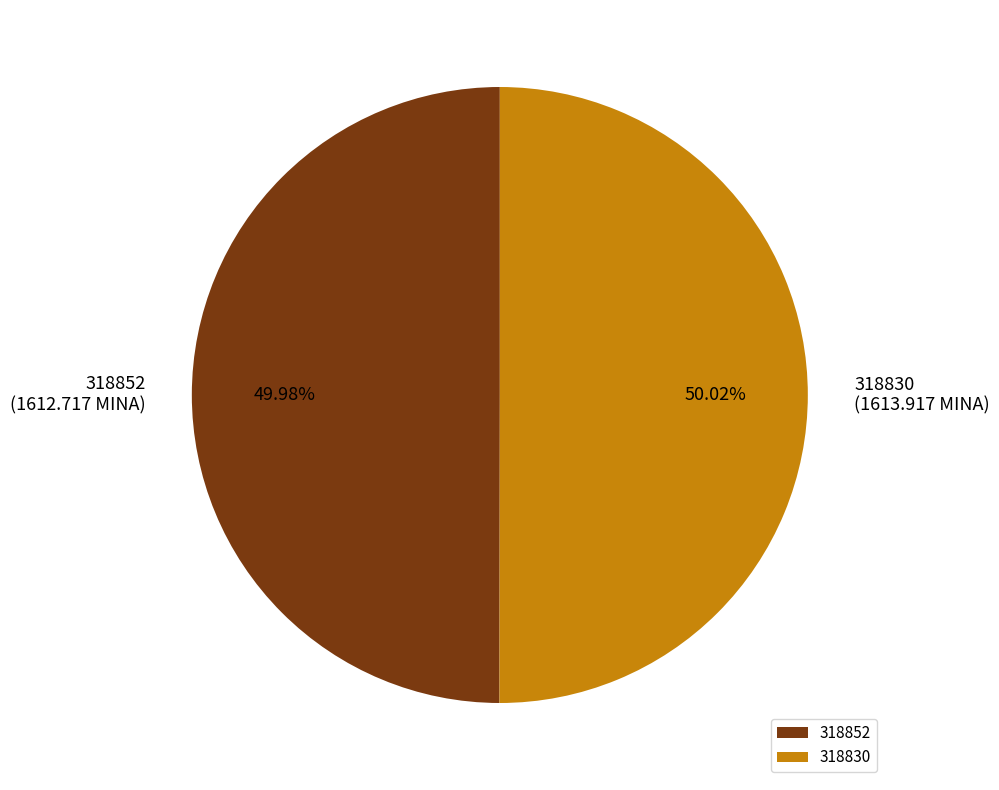

Count the number of slices in the pie.

2